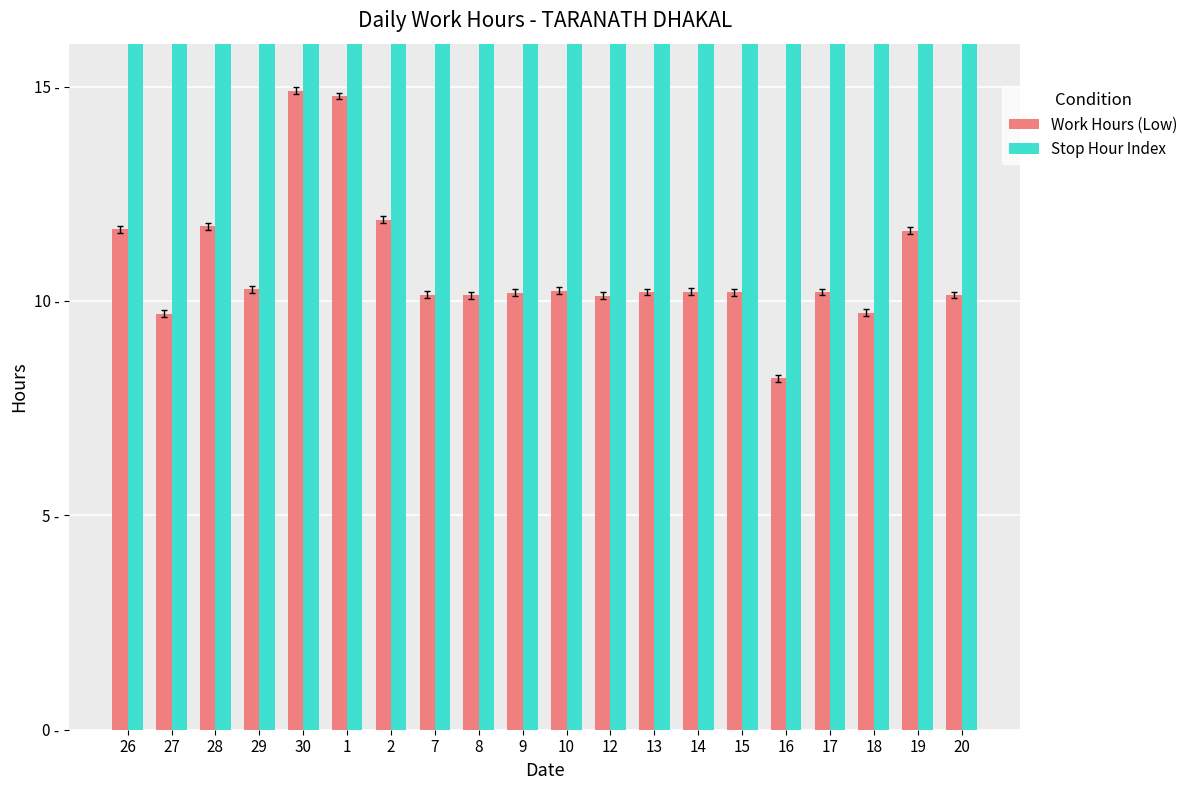

At which category does the chart reach its minimum across all series?

16